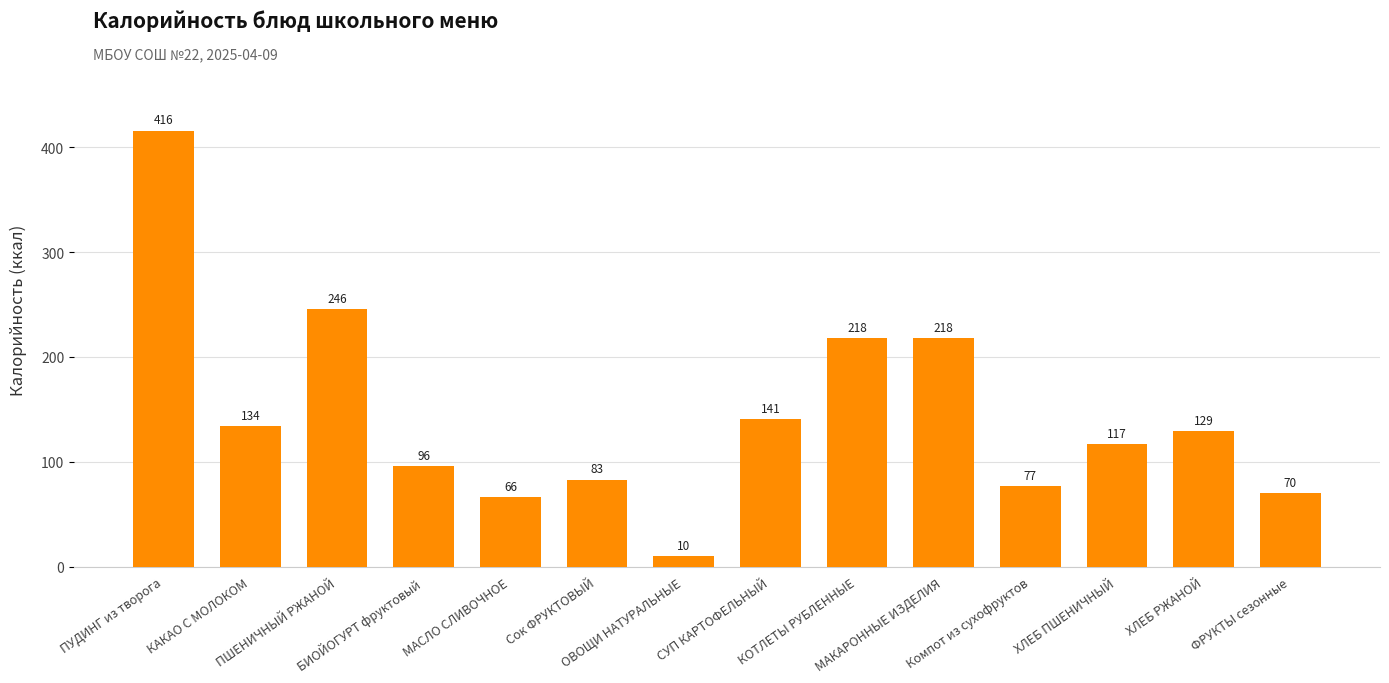

What is the difference between the second highest and minimum values?

236